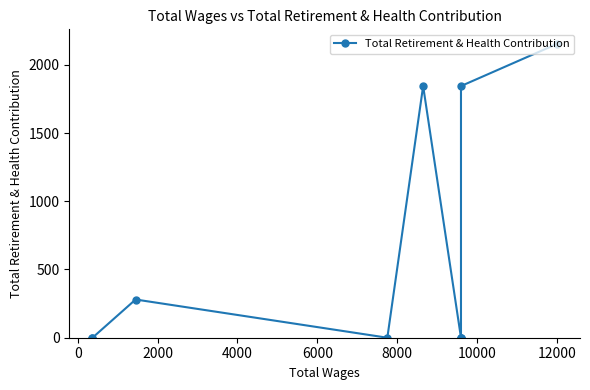

What is the difference between the maximum and second lowest values?

2152